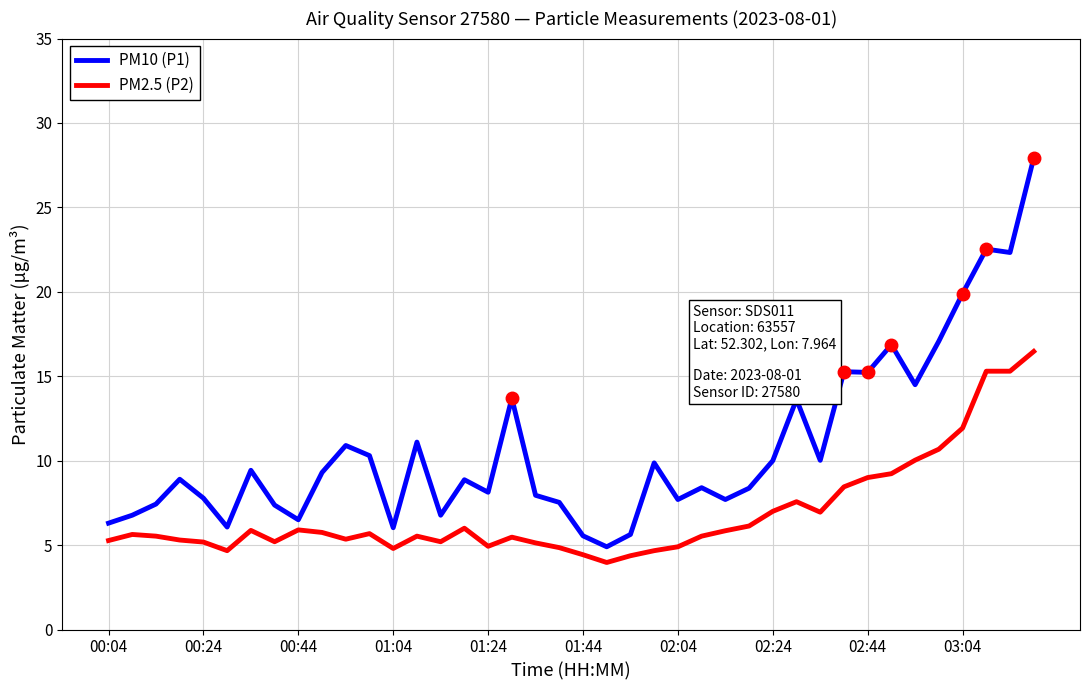

Rank the series by their maximum value, from lowest to highest.

PM2.5 (P2), PM10 (P1)